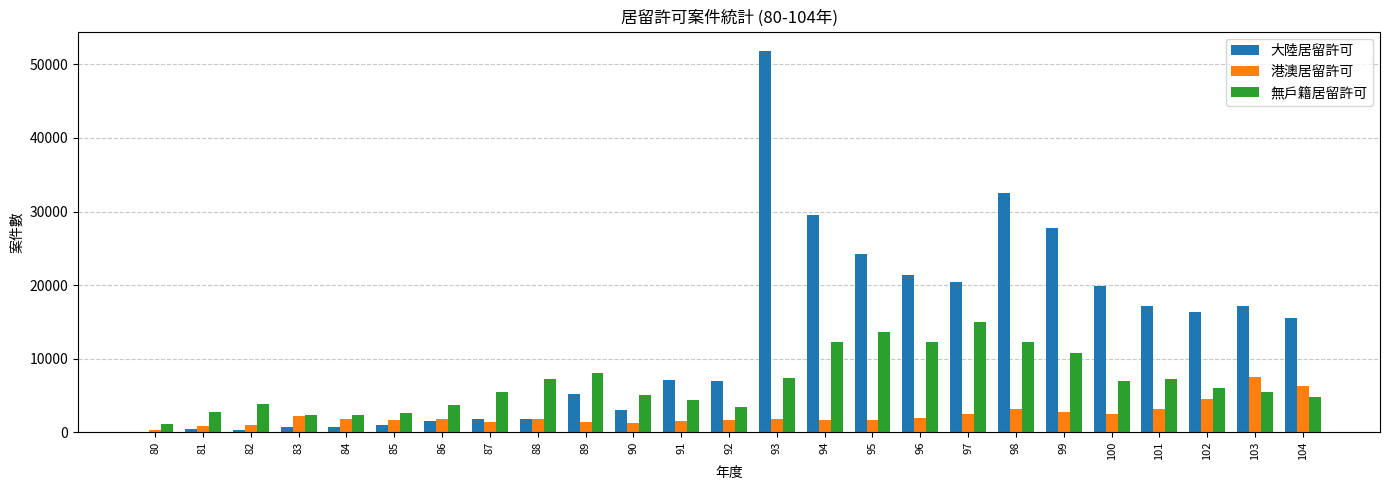

Which series changed the most between 83 and 99?

大陸居留許可